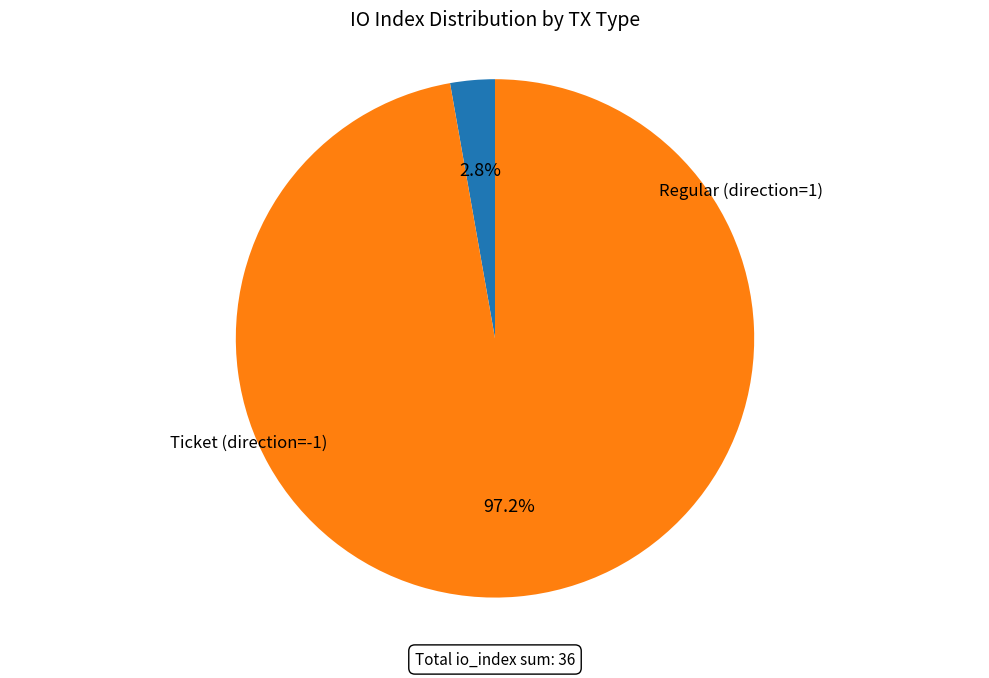

Is there any slice that represents more than half of the pie?

Yes